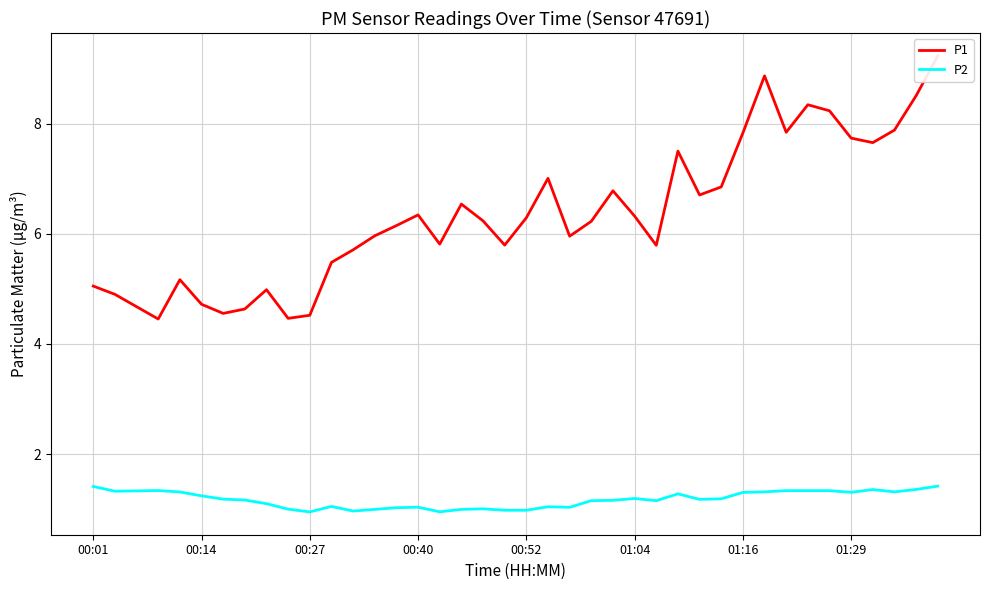

True or false: P2 has more than 1 points higher than both neighbors.

True